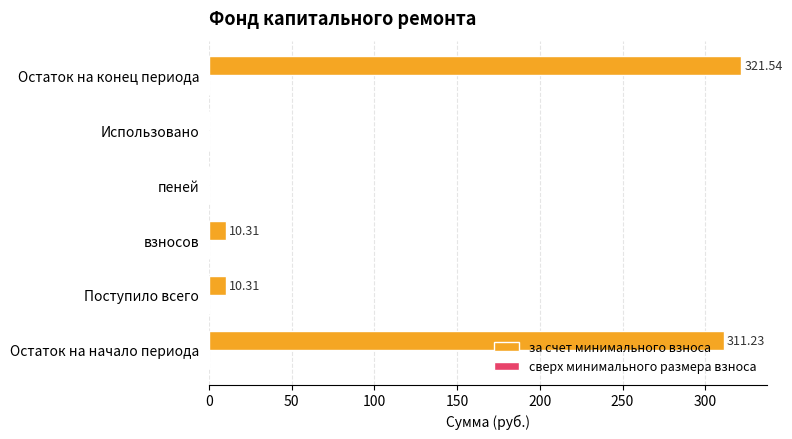

Which category has the highest value across all series?

Остаток на конец периода